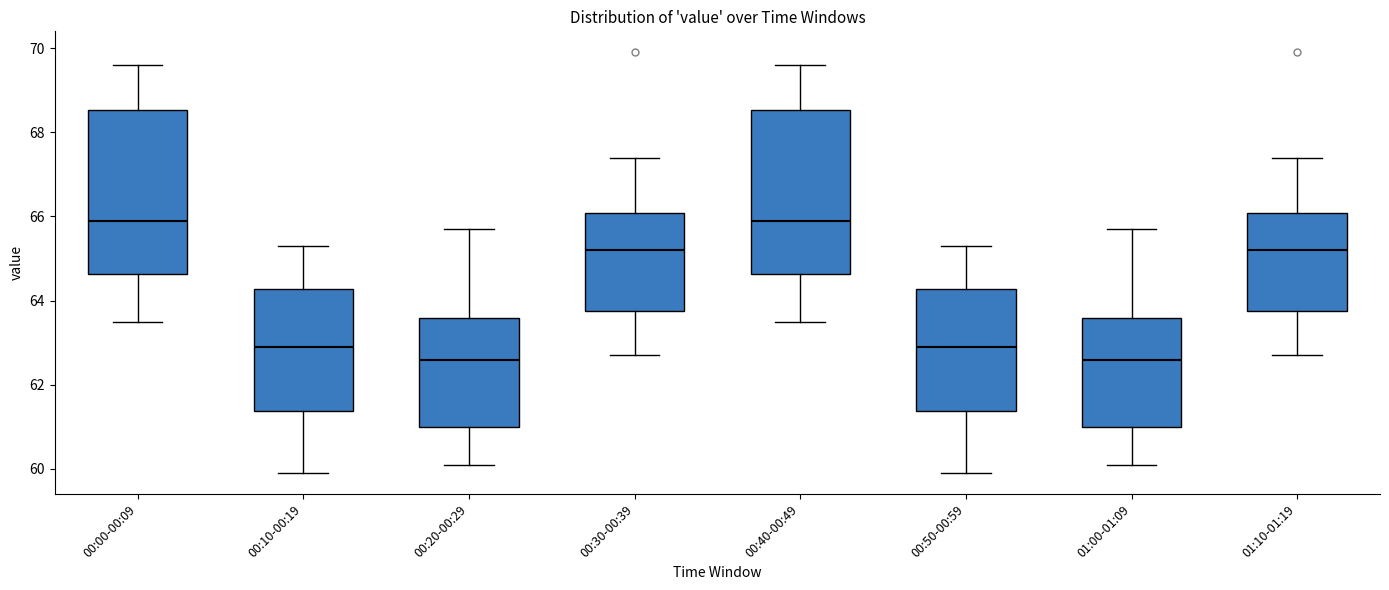

Reading left to right, transcribe this box plot: for each box, give where its median line is, the range the box spans, and where its two whiskers end, as read against the y-axis. The values are not printed on the chart, so give them approximately, as read against the axis.

00:00-00:09: median 66.0, box 64.6 to 68.6, whiskers 63.6 to 69.6
00:10-00:19: median 63.0, box 61.4 to 64.2, whiskers 60.0 to 65.4
00:20-00:29: median 62.6, box 61.0 to 63.6, whiskers 60.2 to 65.8
00:30-00:39: median 65.2, box 63.8 to 66.0, whiskers 62.8 to 67.4
00:40-00:49: median 66.0, box 64.6 to 68.6, whiskers 63.6 to 69.6
00:50-00:59: median 63.0, box 61.4 to 64.2, whiskers 60.0 to 65.4
01:00-01:09: median 62.6, box 61.0 to 63.6, whiskers 60.2 to 65.8
01:10-01:19: median 65.2, box 63.8 to 66.0, whiskers 62.8 to 67.4